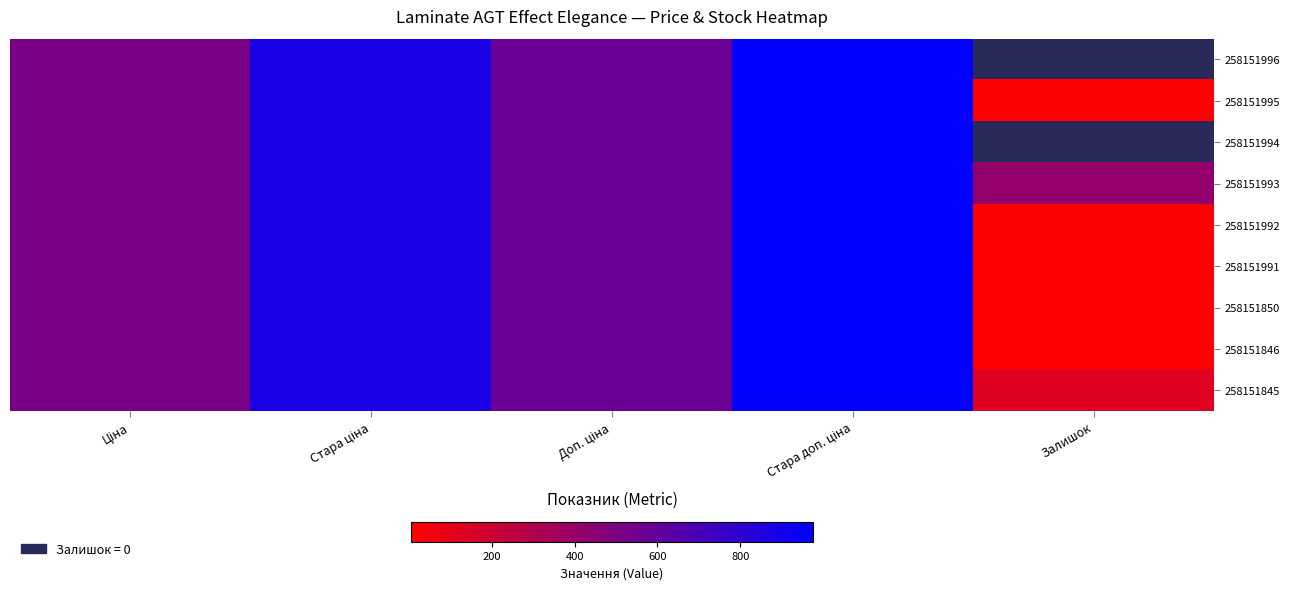

Reading left to right, list all the values displayed in this chart.

258151996: Ціна=515.8	Стара ціна=881.1	Доп. ціна=571.0	Стара доп. ціна=976.1	Залишок=0.0
258151995: Ціна=515.8	Стара ціна=881.1	Доп. ціна=571.0	Стара доп. ціна=976.1	Залишок=14.0
258151994: Ціна=515.8	Стара ціна=881.1	Доп. ціна=571.0	Стара доп. ціна=976.1	Залишок=0.0
258151993: Ціна=515.8	Стара ціна=881.1	Доп. ціна=571.0	Стара доп. ціна=976.1	Залишок=412.0
258151992: Ціна=515.8	Стара ціна=881.1	Доп. ціна=571.0	Стара доп. ціна=976.1	Залишок=13.0
258151991: Ціна=515.8	Стара ціна=881.1	Доп. ціна=571.0	Стара доп. ціна=976.1	Залишок=4.0
258151850: Ціна=515.8	Стара ціна=881.1	Доп. ціна=571.0	Стара доп. ціна=976.1	Залишок=9.0
258151846: Ціна=515.8	Стара ціна=881.1	Доп. ціна=571.0	Стара доп. ціна=976.1	Залишок=9.0
258151845: Ціна=515.8	Стара ціна=881.1	Доп. ціна=571.0	Стара доп. ціна=976.1	Залишок=124.0